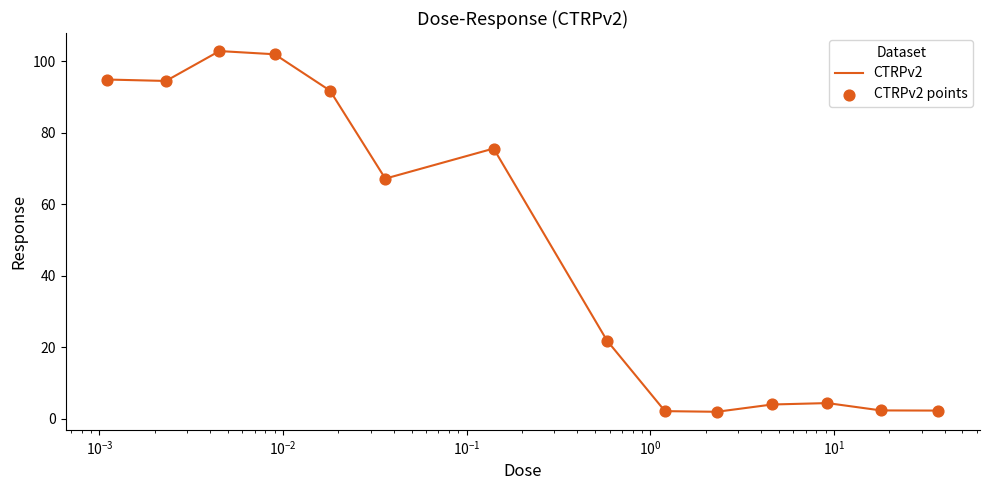

What is the difference between the maximum and minimum values?

101.0